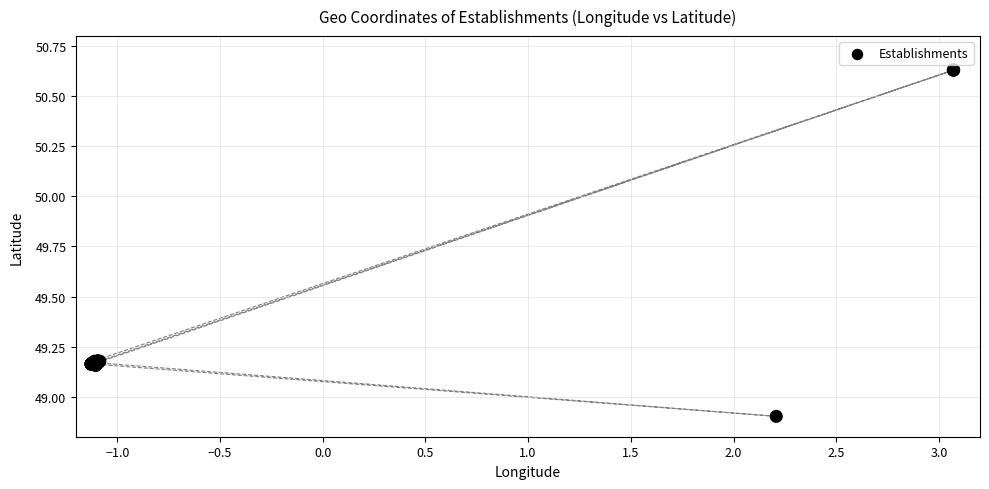

What Y value in the scatter plot is closest to 49?

48.9